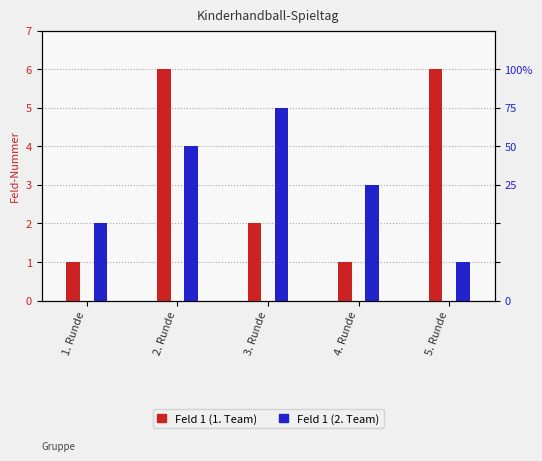

Which series has the largest total across all categories?

Feld 1 (A)